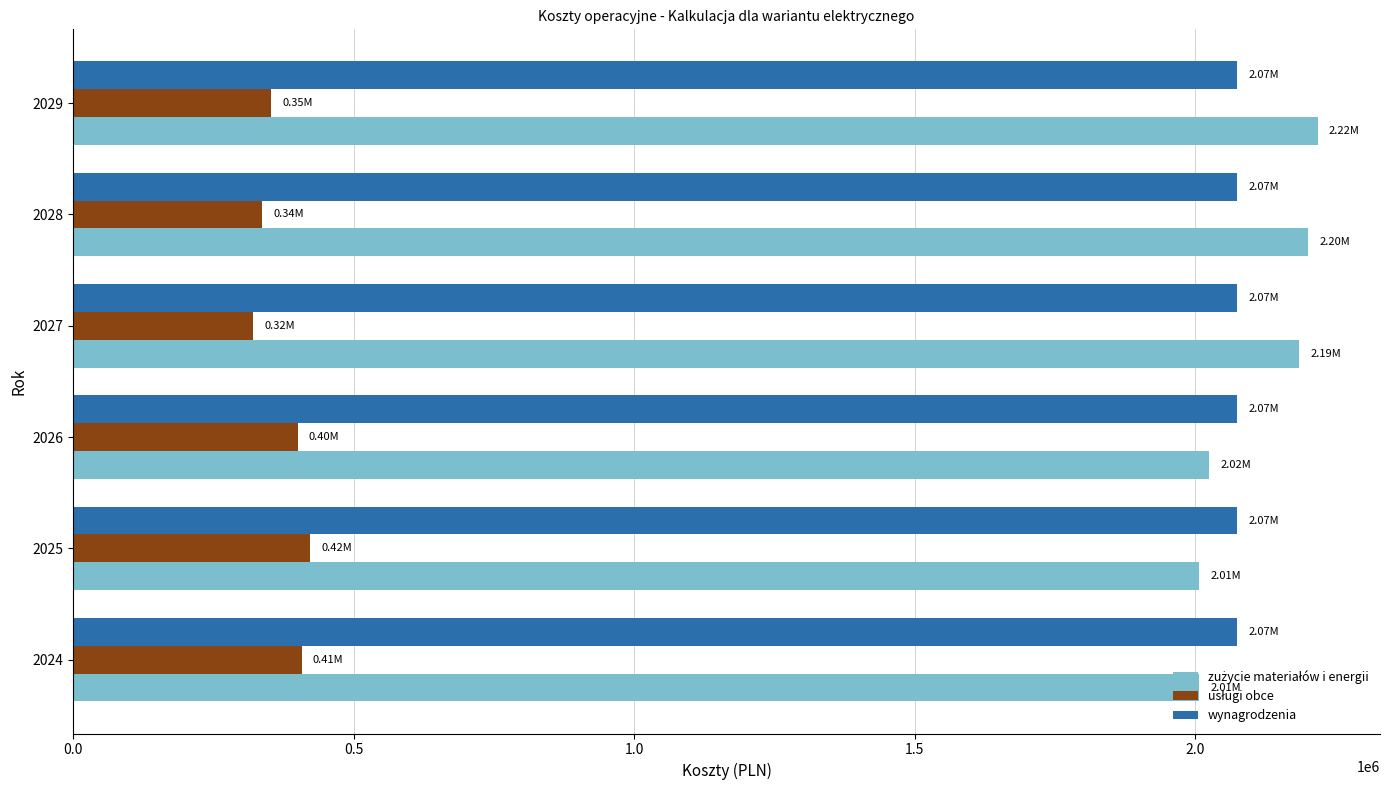

What is the sum of all wynagrodzenia values?

12447577.9